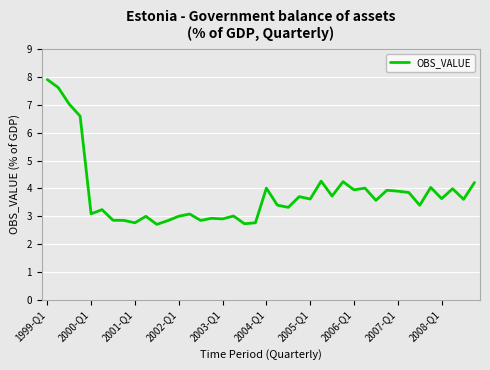

What is the difference between the maximum and minimum values?

5.2